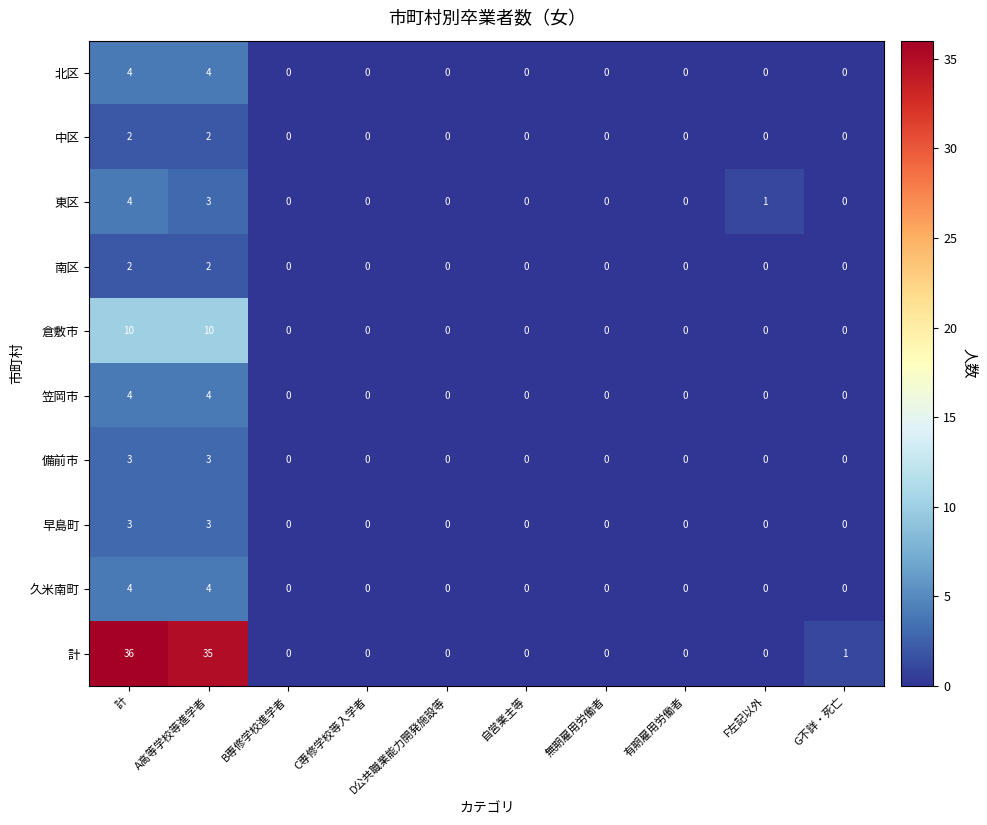

How many 笠岡市 values are between 0 and 1?

8